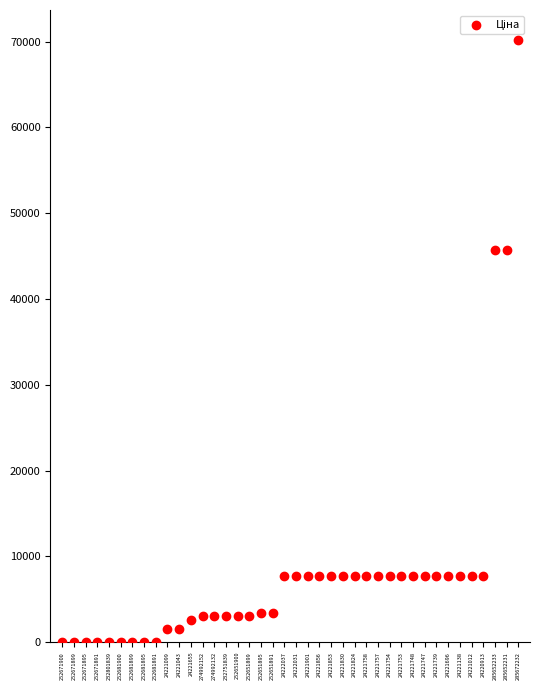

What is the range of Y values (max minus min)?

70166.1